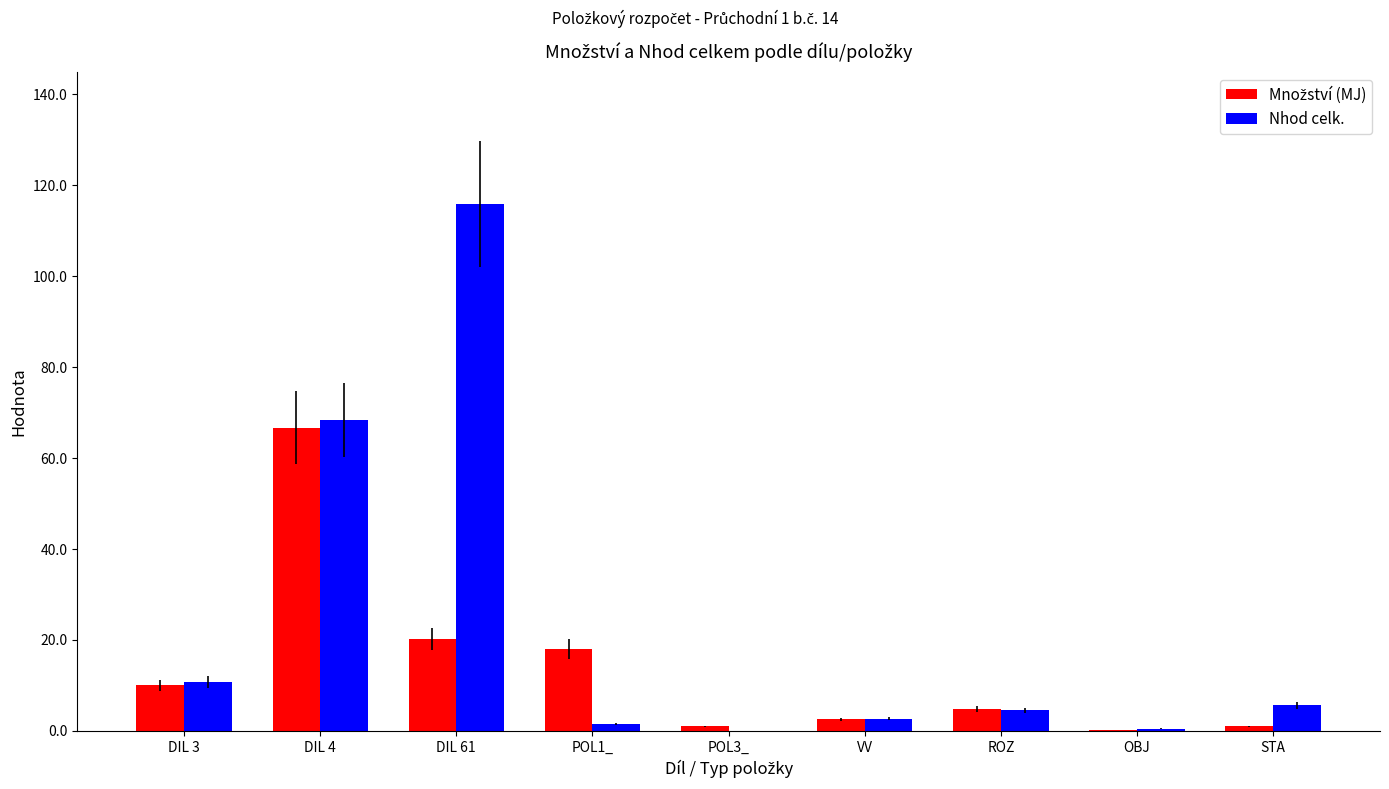

Which series has the widest spread of values?

Nhod celk.